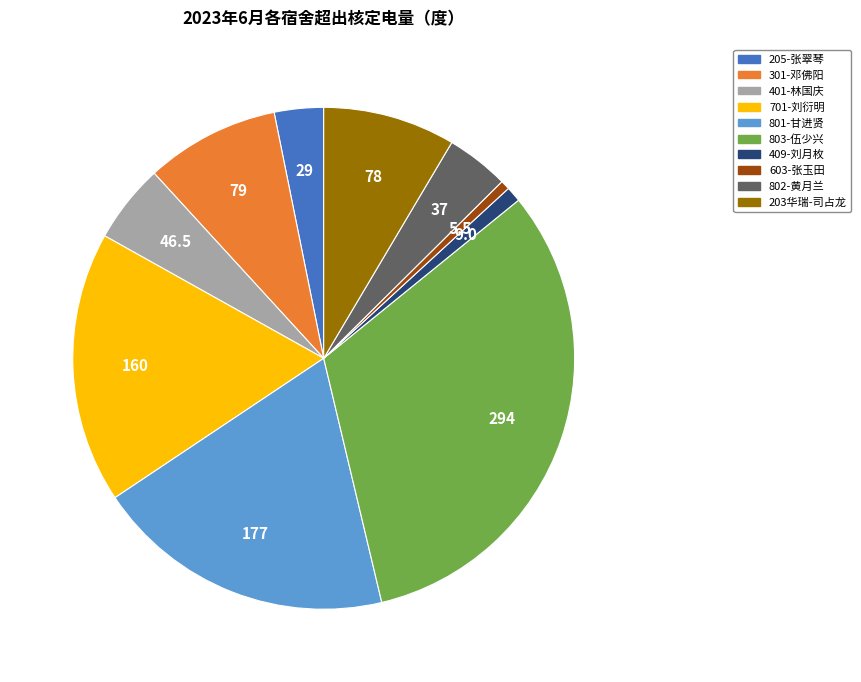

Is there any slice that represents more than half of the pie?

No